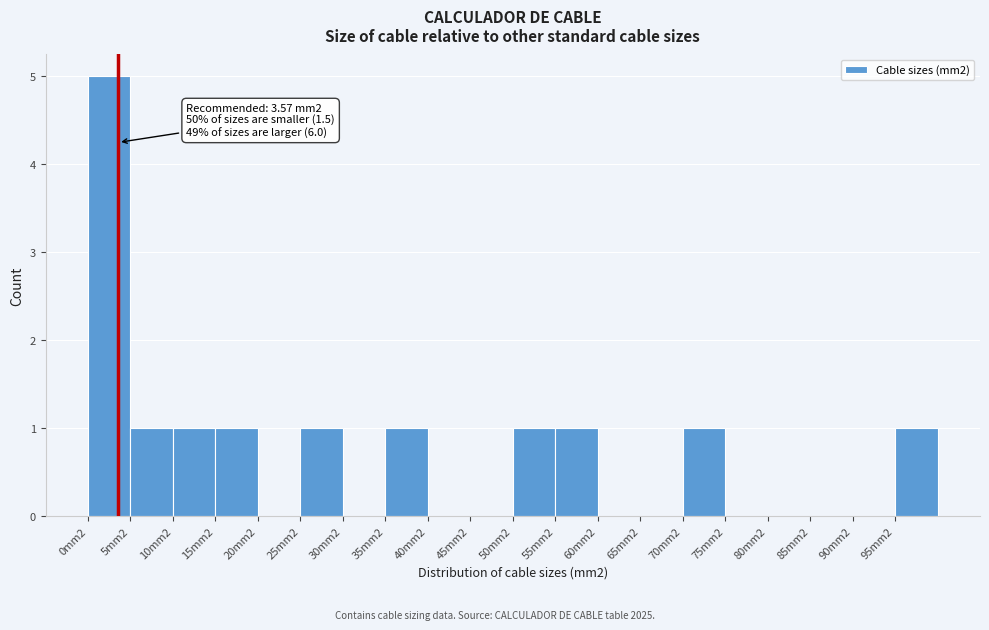

Reading left to right, transcribe all the data shown in this chart.

0mm2=5	5mm2=1	10mm2=1	15mm2=1	20mm2=0	25mm2=1	30mm2=0	35mm2=1	40mm2=0	45mm2=0	50mm2=1	55mm2=1	60mm2=0	65mm2=0	70mm2=1	75mm2=0	80mm2=0	85mm2=0	90mm2=0	95mm2=1